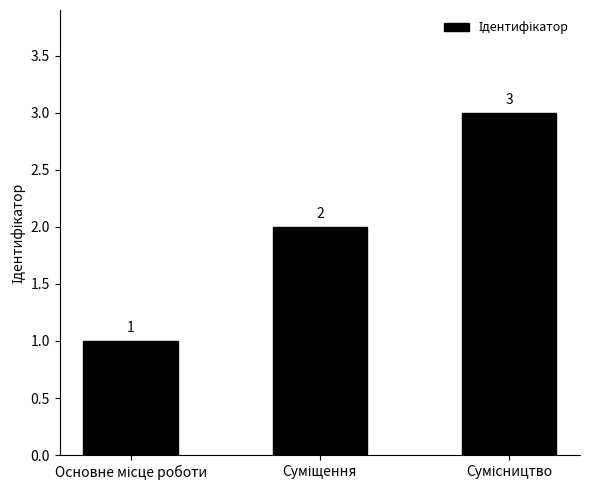

Count the values in the range 1 to 3.

3